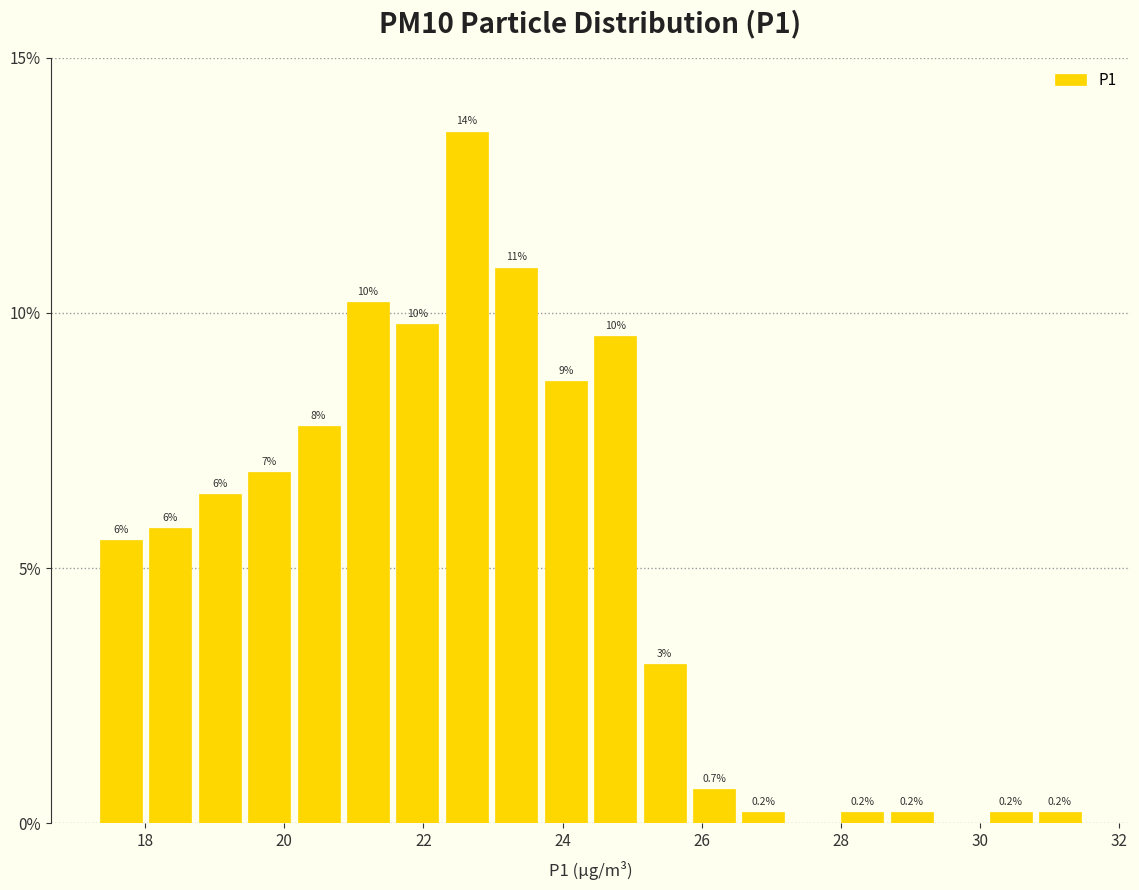

Read against the x-axis, roughly where is the centre of the tallest bar?

22.6